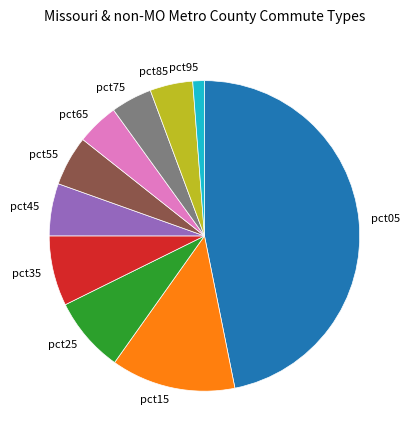

Which slice is the largest?

pct05